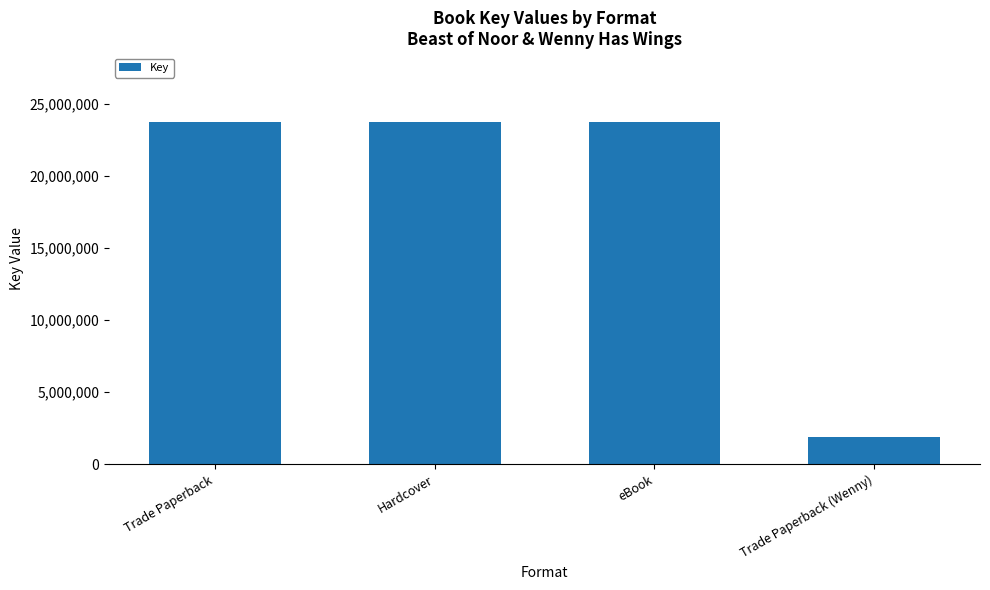

What is the label of the 4th bar from the right?

Trade Paperback